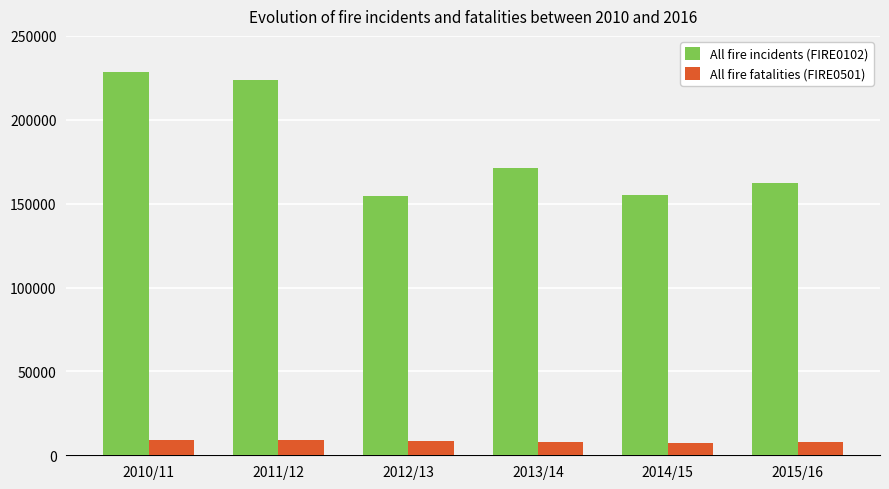

What is the difference between the All fire incidents (FIRE0102) values at 2011/12 and 2013/14?

52594